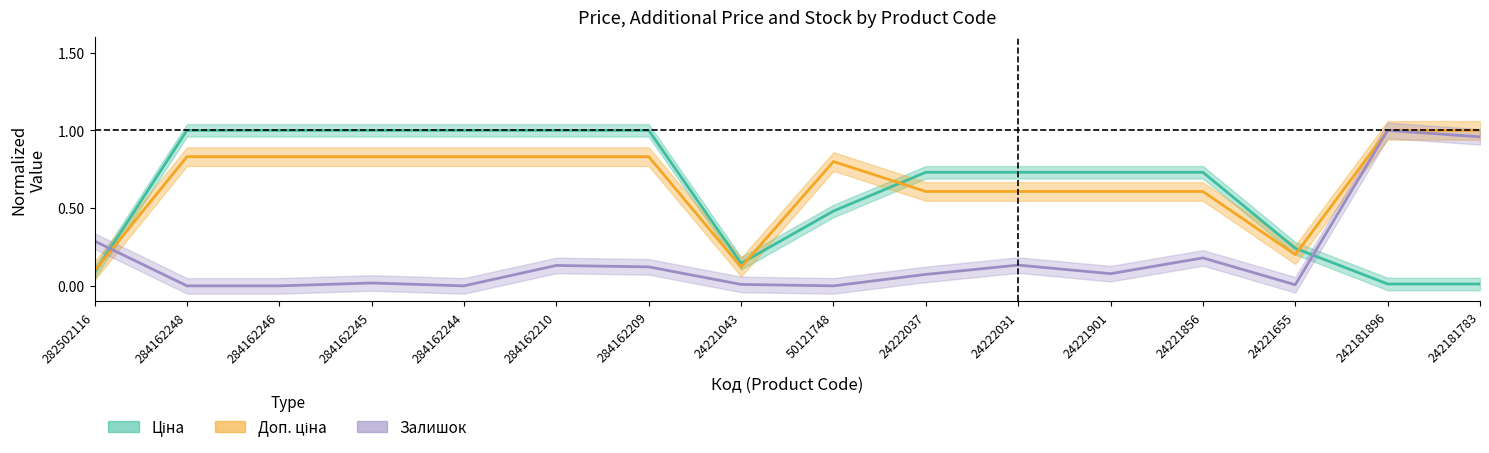

Reading right to left, list all the values displayed in this chart.

Ціна: 242181783=0.0	242181896=0.0	24221655=0.2	24221856=0.7	24221901=0.7	24222031=0.7	24222037=0.7	50121748=0.5	24221043=0.1	284162209=1.0	284162210=1.0	284162244=1.0	284162245=1.0	284162246=1.0	284162248=1.0	282502116=0.1
Доп. ціна: 242181783=1.0	242181896=1.0	24221655=0.2	24221856=0.6	24221901=0.6	24222031=0.6	24222037=0.6	50121748=0.8	24221043=0.1	284162209=0.8	284162210=0.8	284162244=0.8	284162245=0.8	284162246=0.8	284162248=0.8	282502116=0.1
Залишок: 242181783=1.0	242181896=1.0	24221655=0.0	24221856=0.2	24221901=0.1	24222031=0.1	24222037=0.1	50121748=0.0	24221043=0.0	284162209=0.1	284162210=0.1	284162244=0.0	284162245=0.0	284162246=0.0	284162248=0.0	282502116=0.3